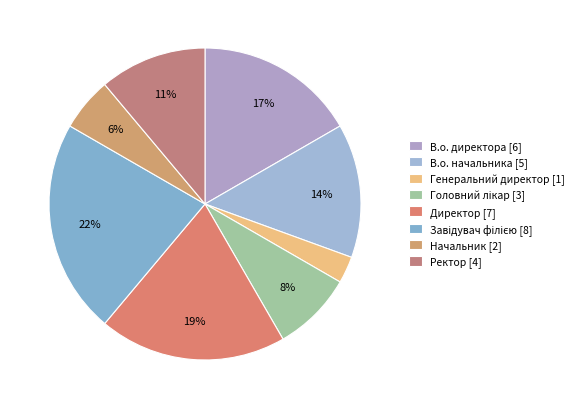

To the nearest percent, what percentage of the pie is Завідувач філією?

22%